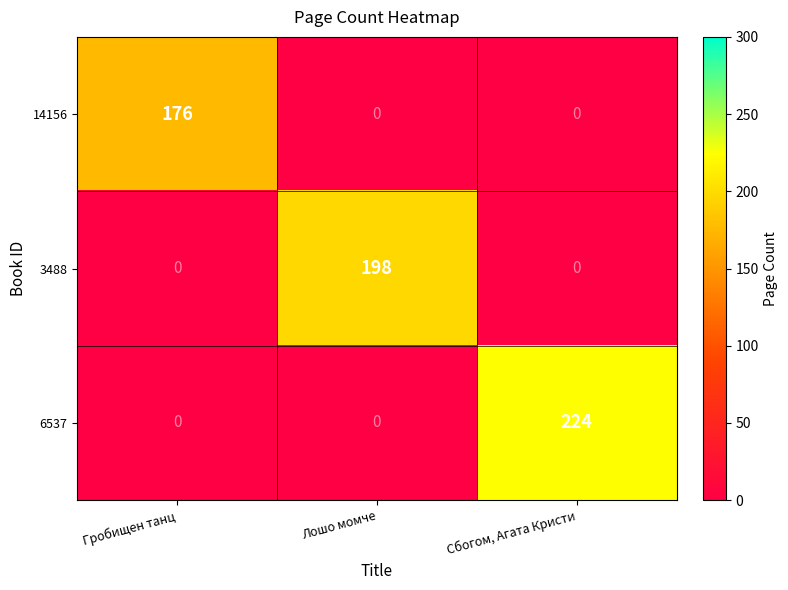

What is the greatest value displayed?

224